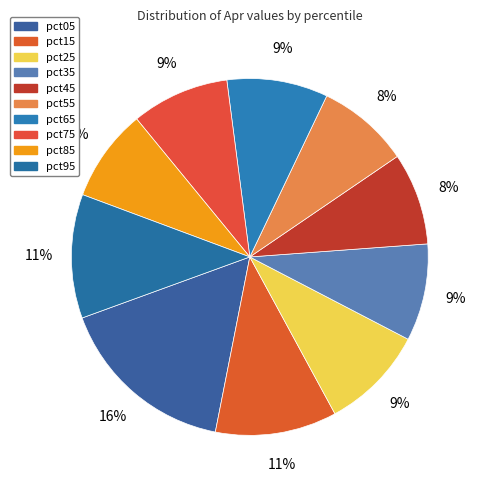

The pct85 slice represents 8% of the pie. True or false?

True